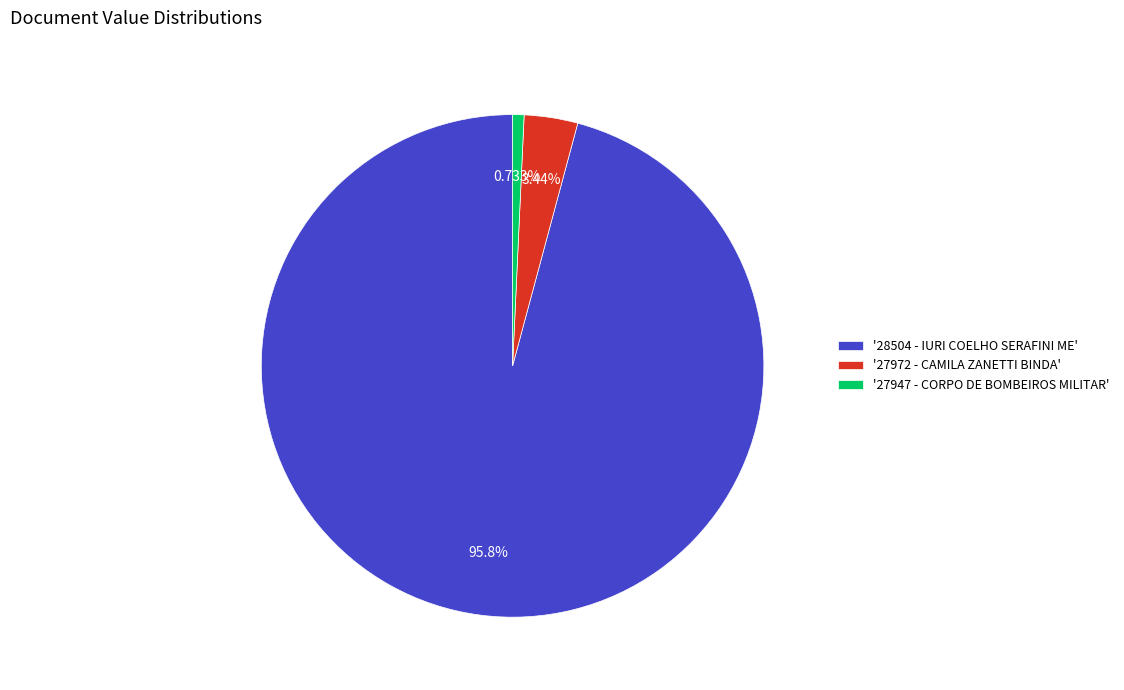

Which has a higher value, '27947 - CORPO DE BOMBEIROS MILITAR' or '28504 - IURI COELHO SERAFINI ME'?

'28504 - IURI COELHO SERAFINI ME'